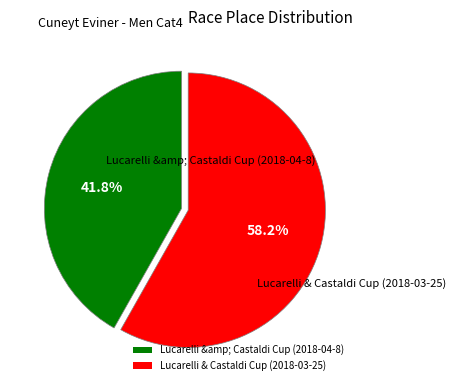

Rank the categories by value from lowest to highest.

Lucarelli &amp; Castaldi Cup (2018-04-8), Lucarelli & Castaldi Cup (2018-03-25)